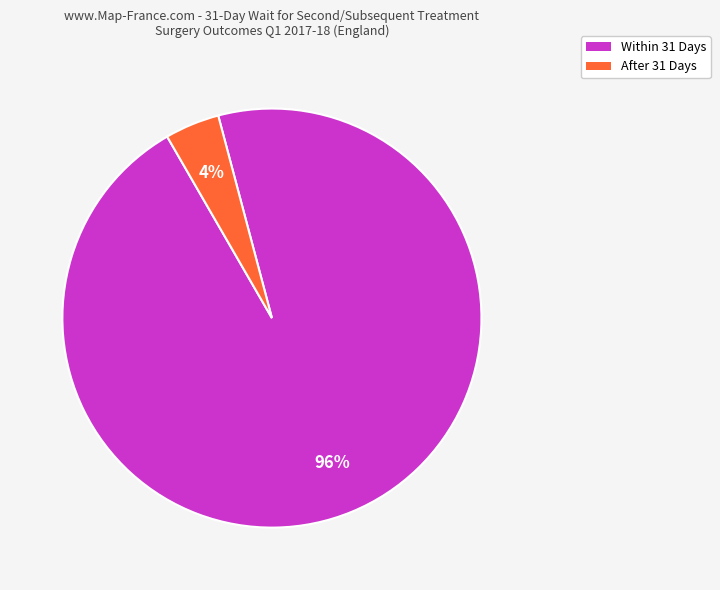

To the nearest percent, what is the average slice percentage?

50%